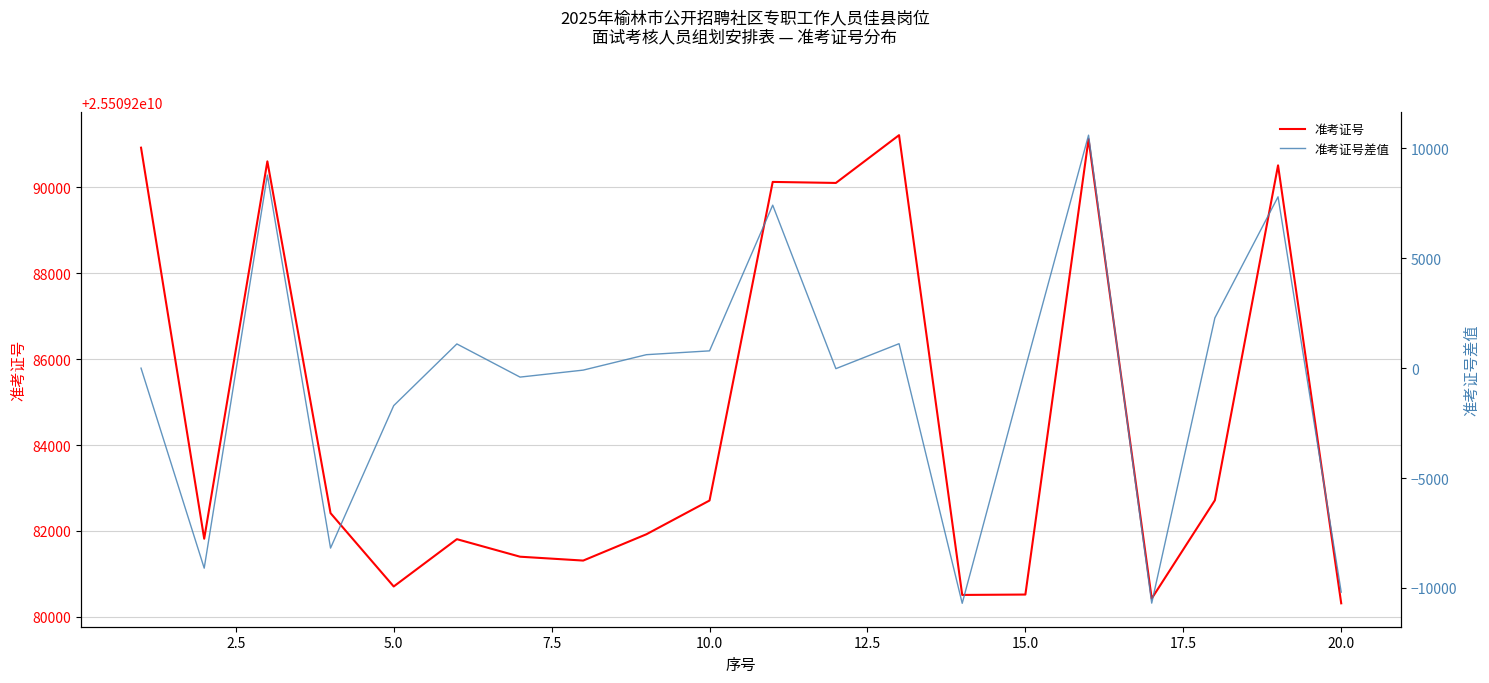

True or false: 准考证号差值 and 准考证号 intersect in this chart.

False